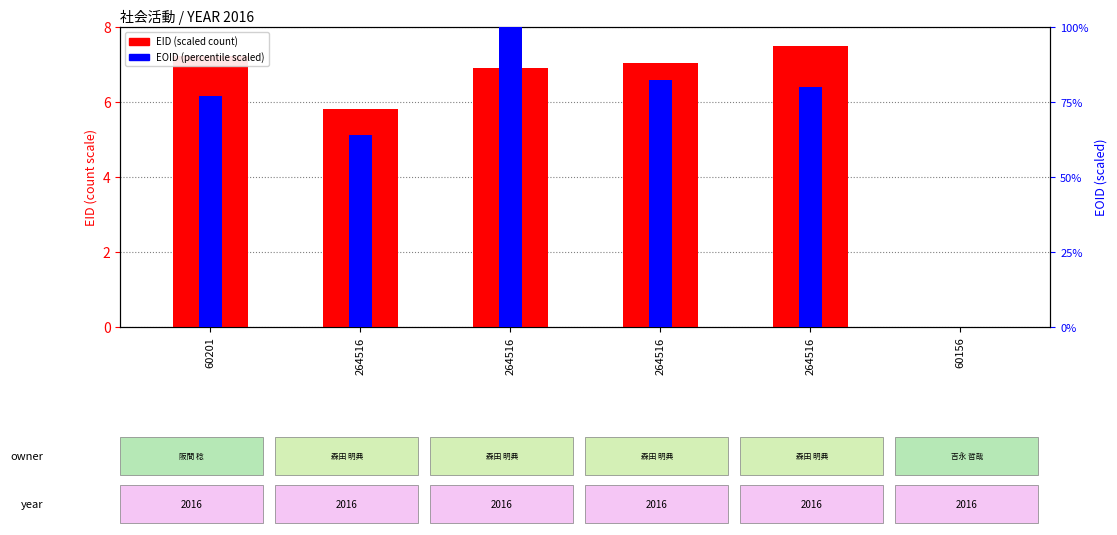

Which series has the largest range (max minus min)?

EOID (percentile scaled)